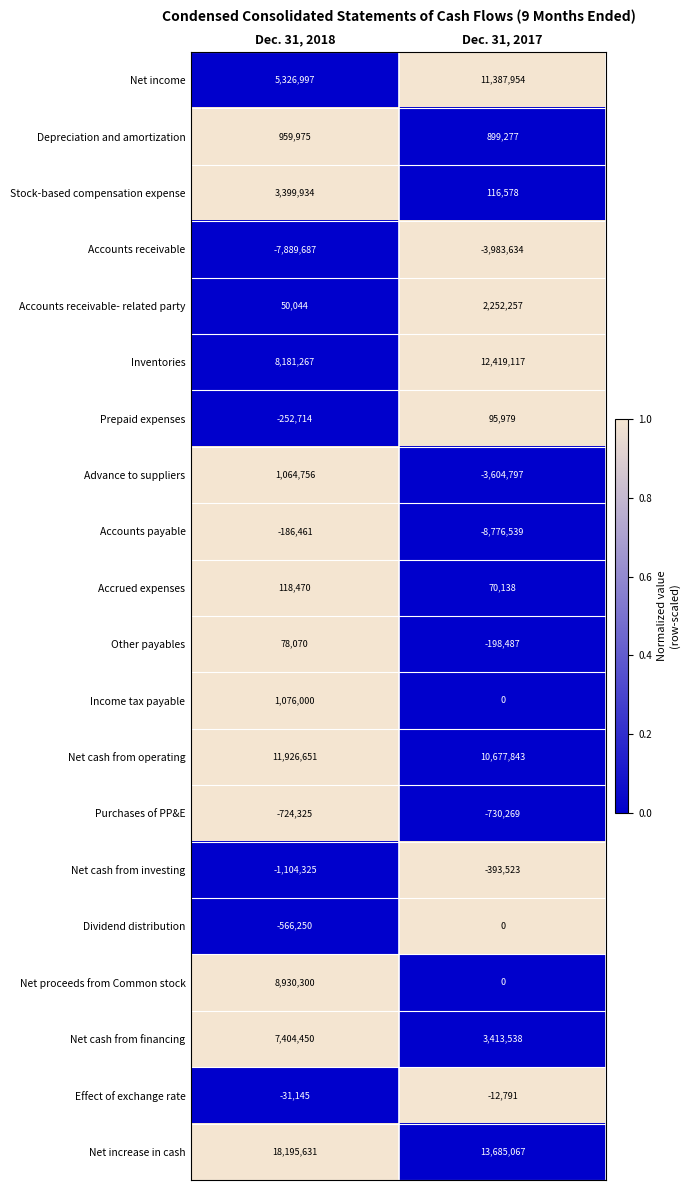

Is it true that Accounts payable equals -8776539 at Dec. 31, 2017?

True